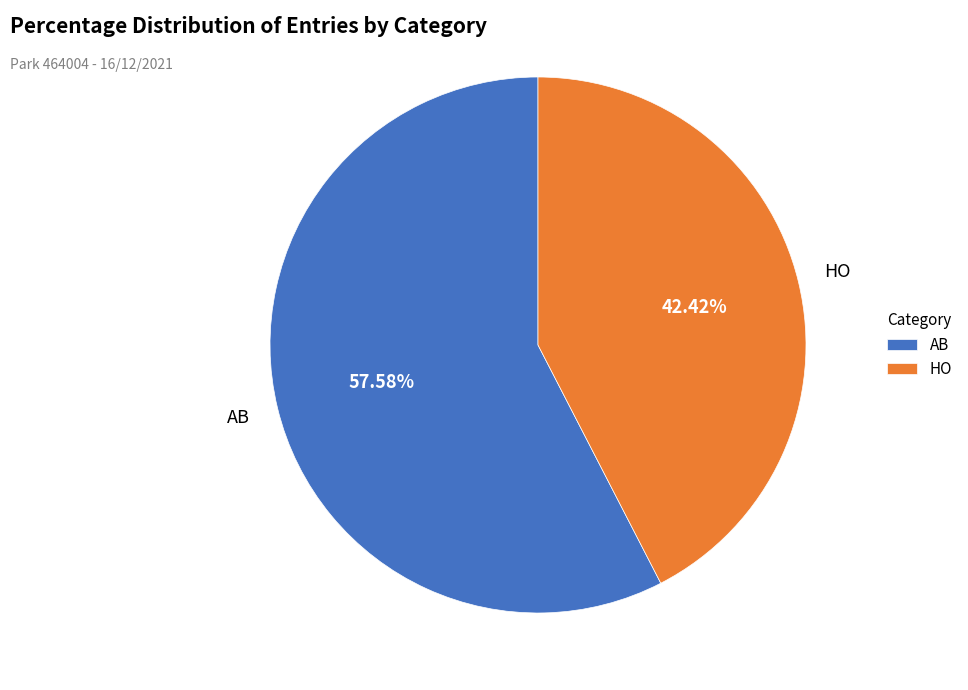

What percentage is the HO slice, to the nearest percent?

42%